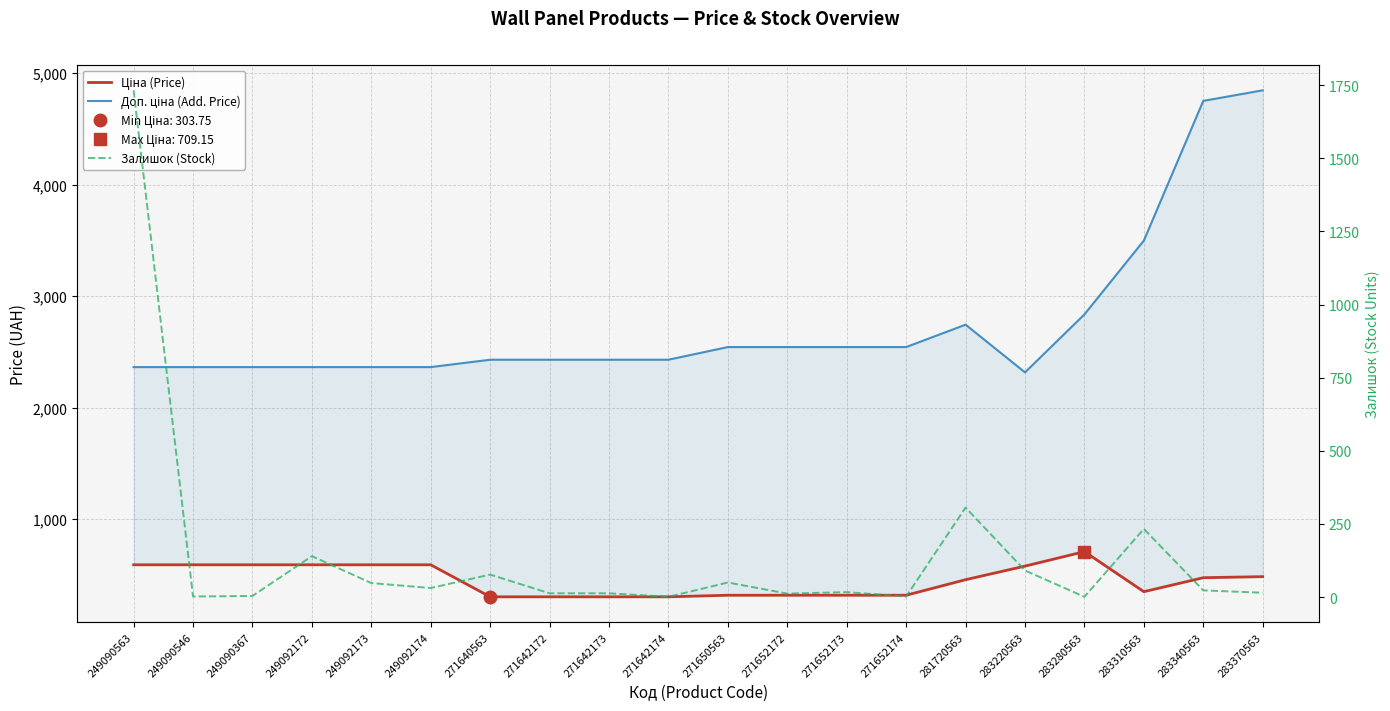

Is the value of Залишок (Stock) at 283340563 greater than the value of Доп. ціна (Add. Price) at 271650563?

No